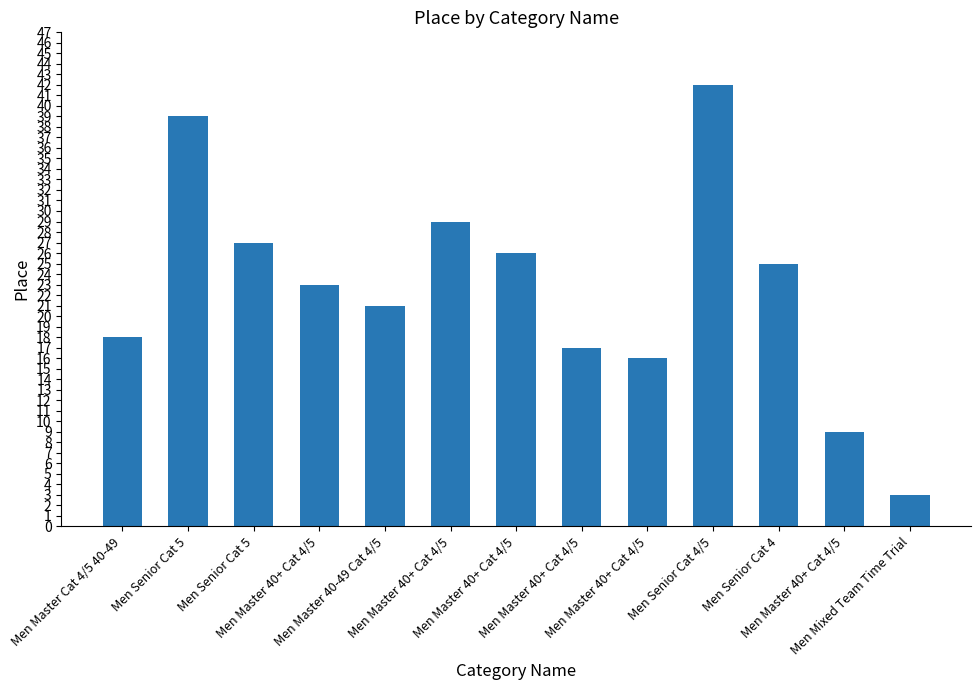

Does the chart contain any negative values?

No